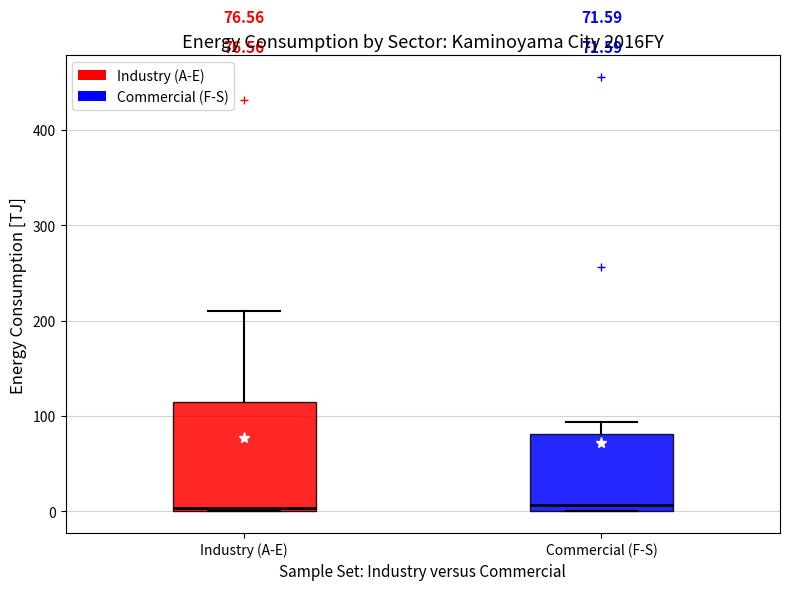

Which box is the tallest, from its lower edge to its upper edge?

Industry (A-E)